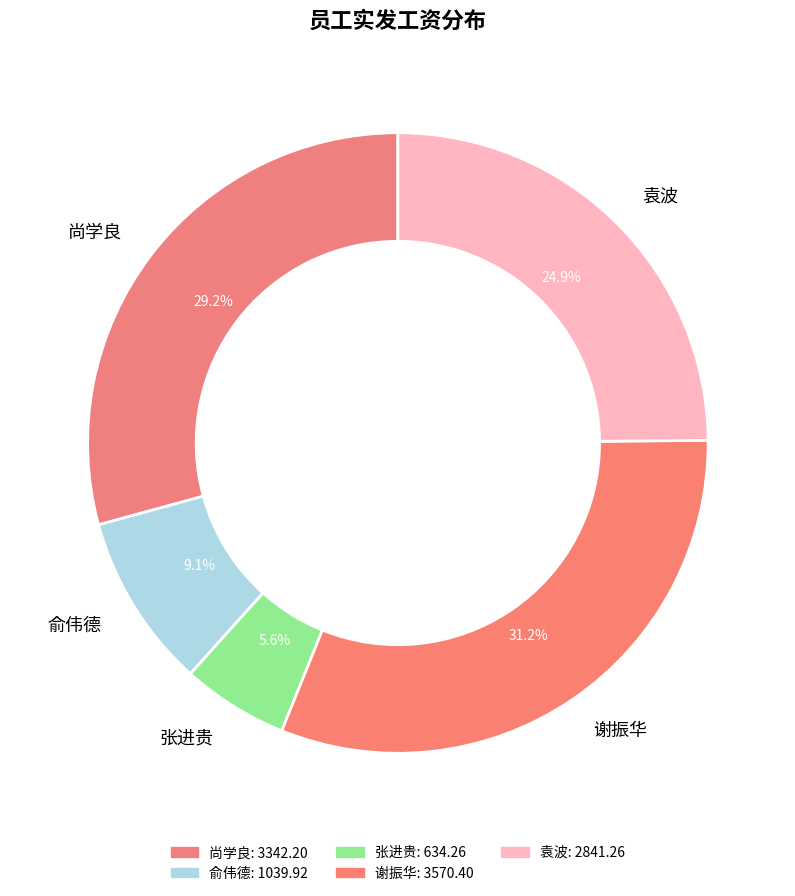

Which has a higher value, 俞伟德 or 袁波?

袁波